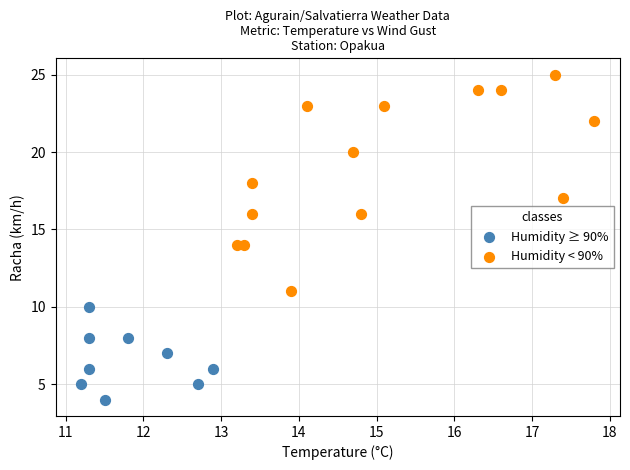

Which series has the widest spread of Y values?

Humidity < 90%